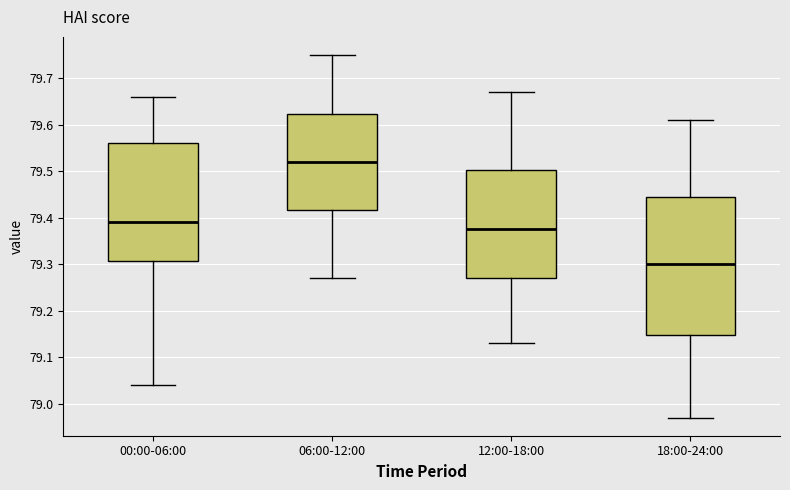

Which box has the lowest median line?

18:00-24:00